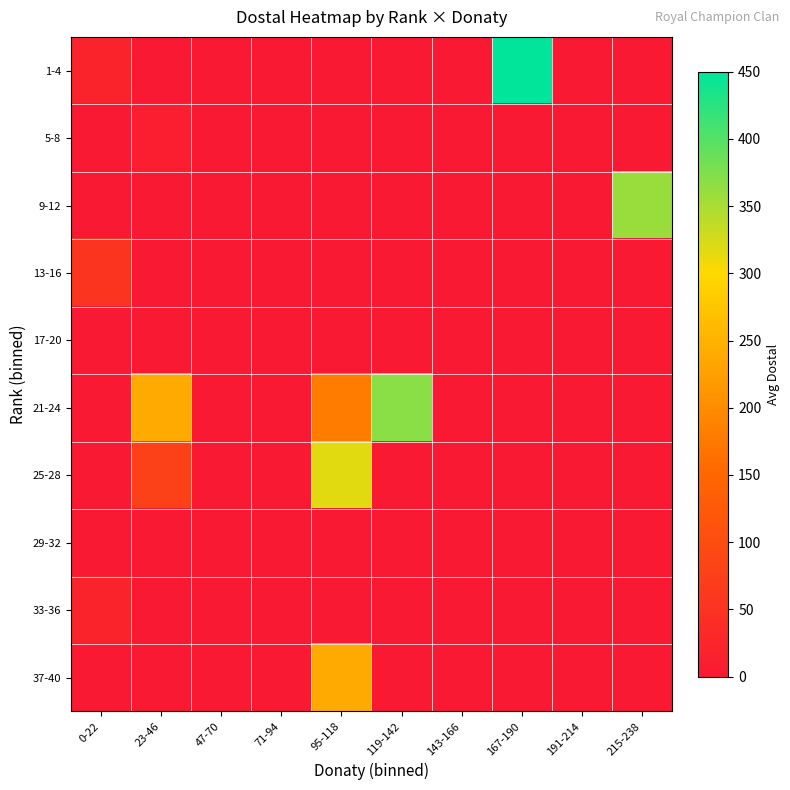

Reading left to right, what are all the values shown in this chart?

1-4: 0-22=20.0	23-46=0.0	47-70=0.0	71-94=0.0	95-118=0.0	119-142=0.0	143-166=0.0	167-190=450.0	191-214=0.0	215-238=0.0
5-8: 0-22=0.0	23-46=10.0	47-70=0.0	71-94=0.0	95-118=0.0	119-142=0.0	143-166=0.0	167-190=0.0	191-214=0.0	215-238=0.0
9-12: 0-22=0.0	23-46=0.0	47-70=0.0	71-94=0.0	95-118=0.0	119-142=0.0	143-166=0.0	167-190=0.0	191-214=0.0	215-238=360.0
13-16: 0-22=53.3	23-46=0.0	47-70=0.0	71-94=0.0	95-118=0.0	119-142=0.0	143-166=0.0	167-190=0.0	191-214=0.0	215-238=0.0
17-20: 0-22=0.0	23-46=0.0	47-70=0.0	71-94=0.0	95-118=0.0	119-142=0.0	143-166=0.0	167-190=0.0	191-214=0.0	215-238=0.0
21-24: 0-22=0.0	23-46=240.0	47-70=0.0	71-94=0.0	95-118=180.0	119-142=368.0	143-166=0.0	167-190=0.0	191-214=0.0	215-238=0.0
25-28: 0-22=0.0	23-46=80.0	47-70=0.0	71-94=0.0	95-118=317.0	119-142=0.0	143-166=0.0	167-190=0.0	191-214=0.0	215-238=0.0
29-32: 0-22=0.0	23-46=0.0	47-70=0.0	71-94=0.0	95-118=0.0	119-142=0.0	143-166=0.0	167-190=0.0	191-214=0.0	215-238=0.0
33-36: 0-22=20.0	23-46=0.0	47-70=0.0	71-94=0.0	95-118=0.0	119-142=0.0	143-166=0.0	167-190=0.0	191-214=0.0	215-238=0.0
37-40: 0-22=0.0	23-46=0.0	47-70=0.0	71-94=0.0	95-118=240.0	119-142=0.0	143-166=0.0	167-190=0.0	191-214=0.0	215-238=0.0